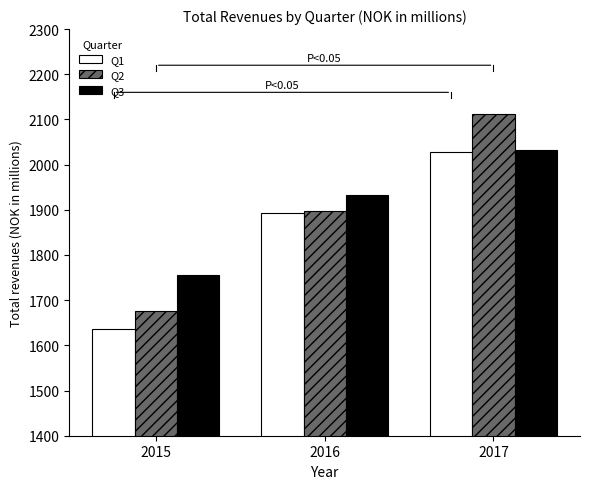

At which label does Q1 first exceed 1892?

2016